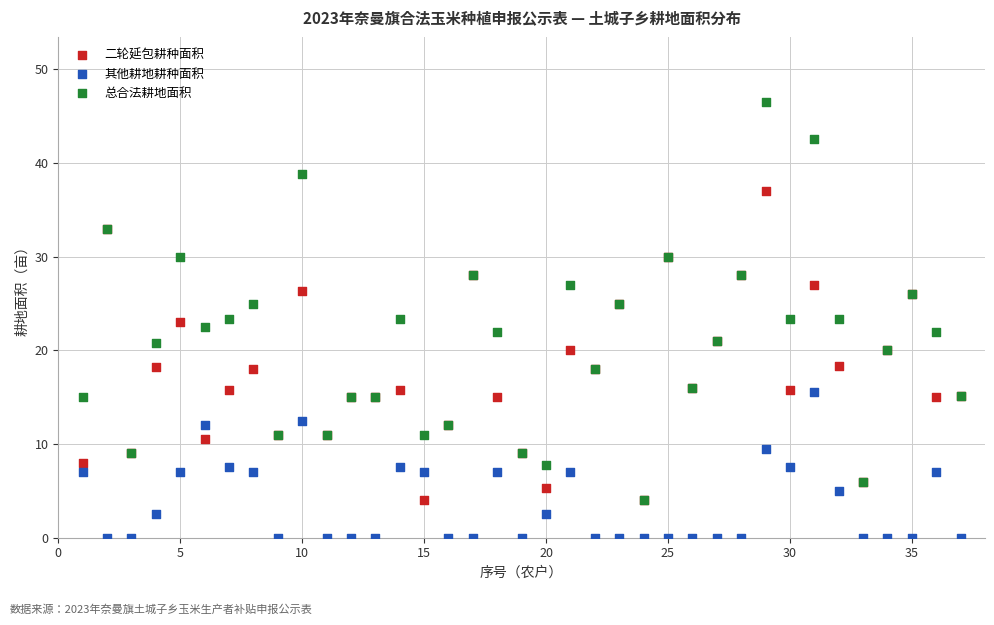

What are all the series names shown in the legend?

二轮延包耕种面积, 其他耕地耕种面积, 总合法耕地面积